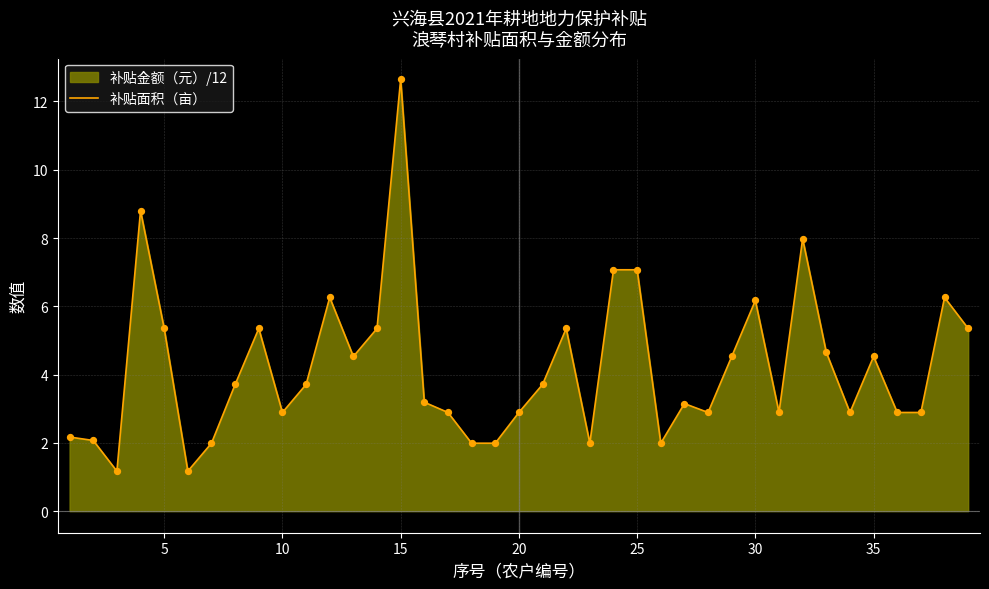

What value does the data have at 30?

6.2